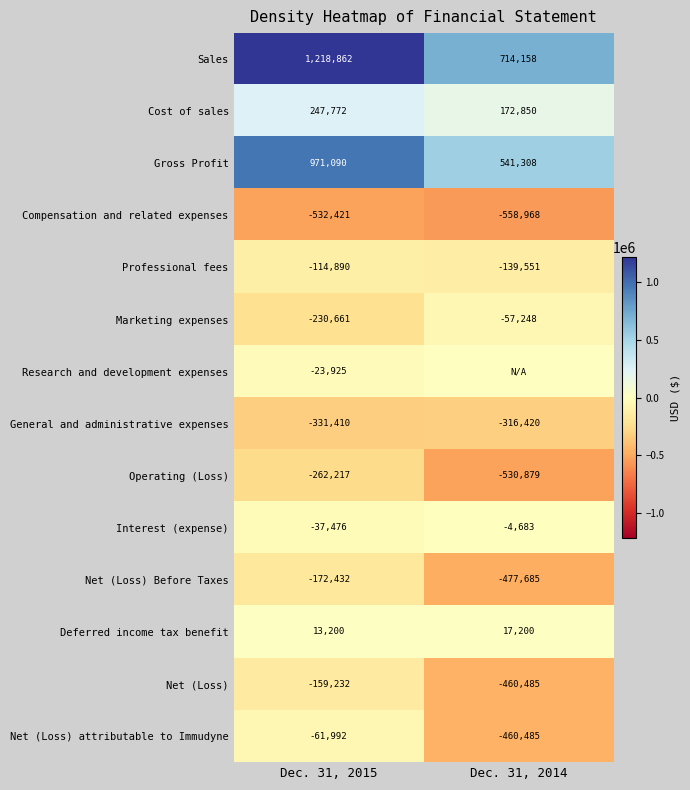

The value of Professional fees at Dec. 31, 2014 is -233504. True or false?

False